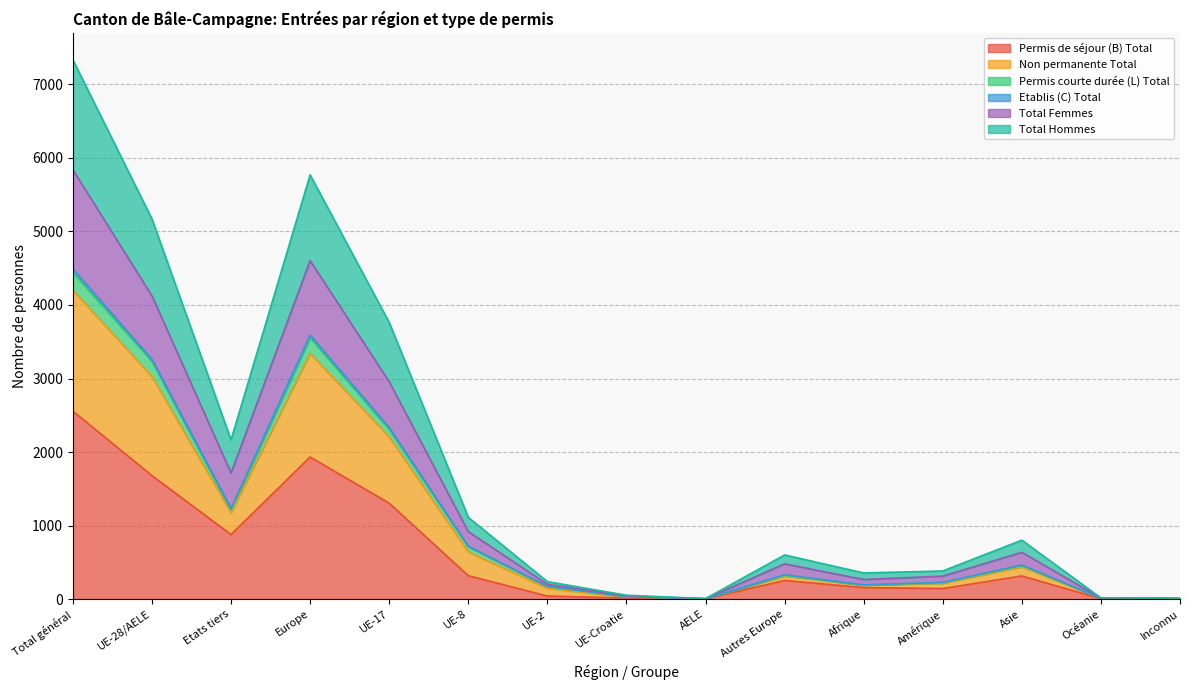

The value of Total Hommes at Europe is 5128. True or false?

False